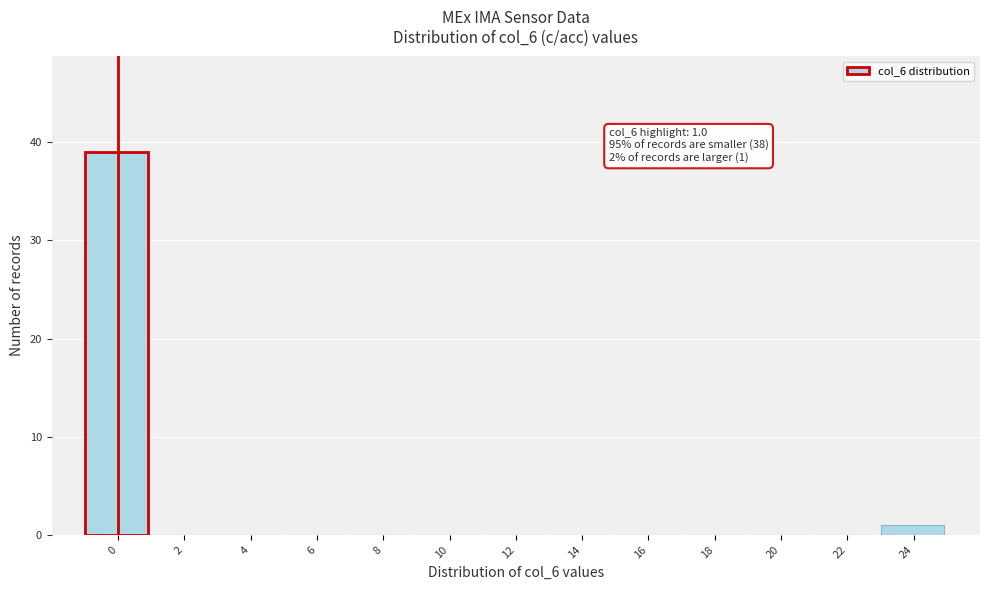

Reading right to left, list all the values displayed in this chart.

24=1	22=0	20=0	18=0	16=0	14=0	12=0	10=0	8=0	6=0	4=0	2=0	0=39